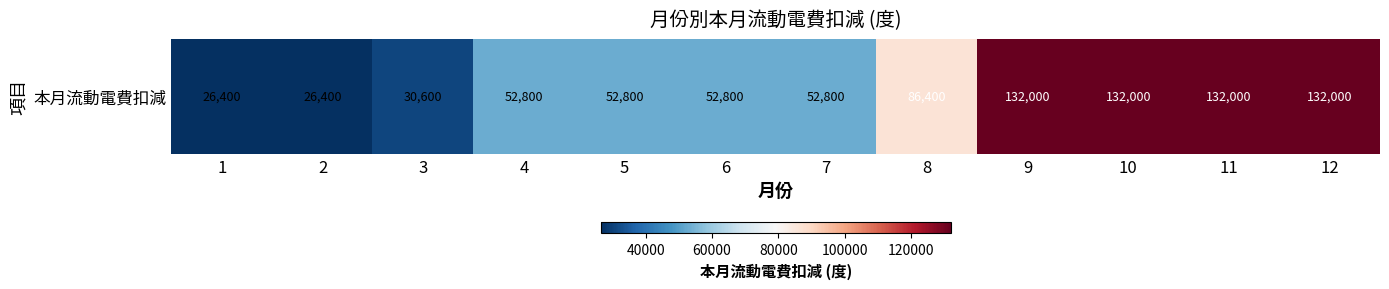

The chart shows a value of 132000 at 12. True or false?

True